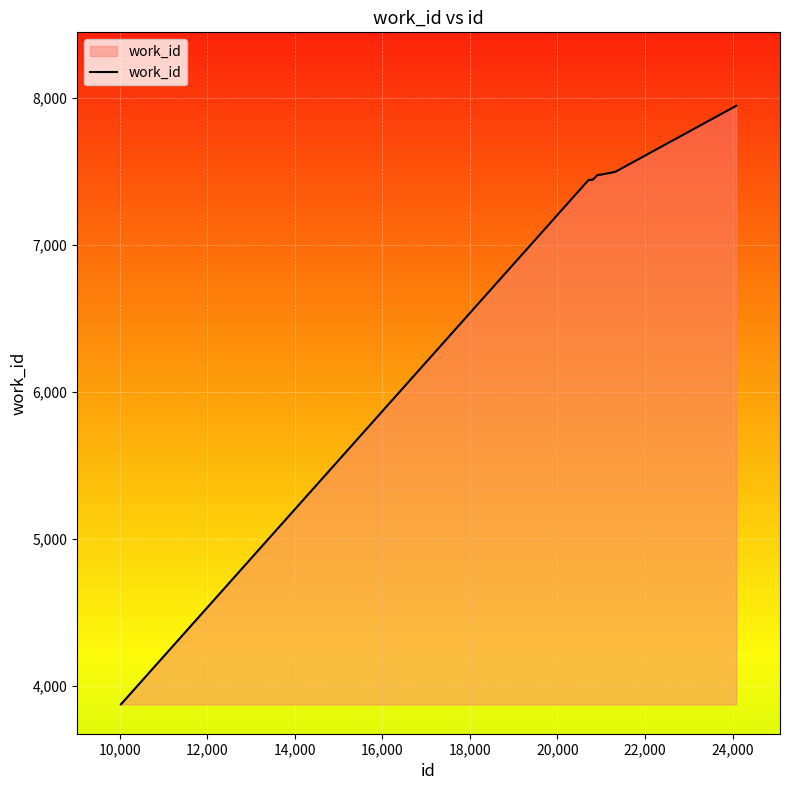

What is the minimum value shown in the chart?

3873